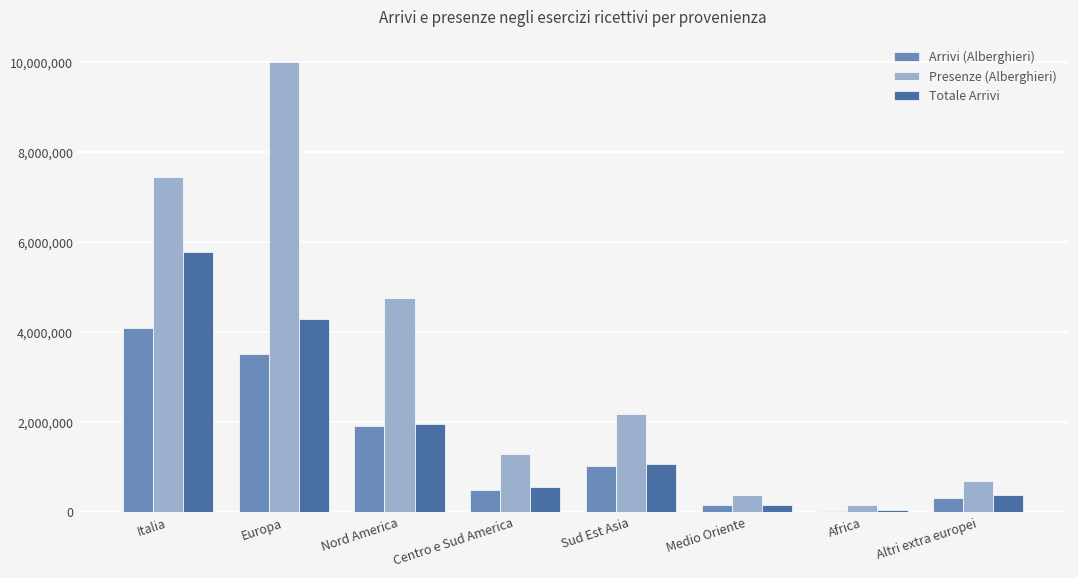

What is the minimum value shown in the chart?

35164